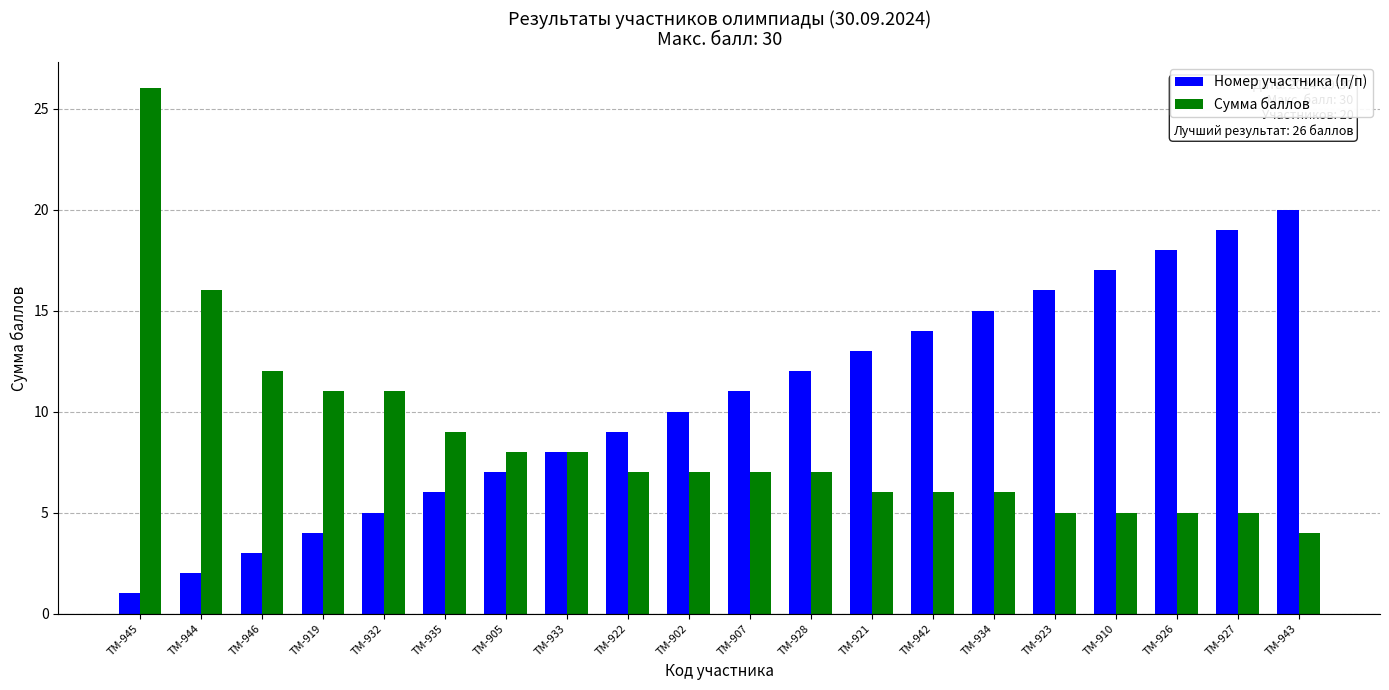

Are the bars grouped side by side (vs. stacked)?

Yes